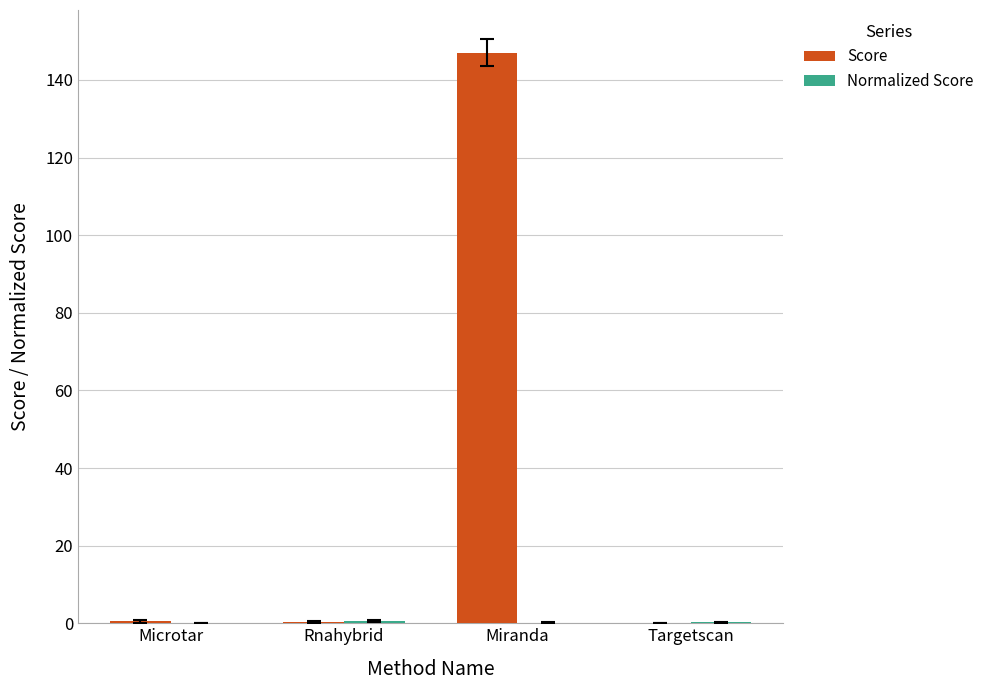

The Score series shows 147.0 at Miranda. True or false?

True